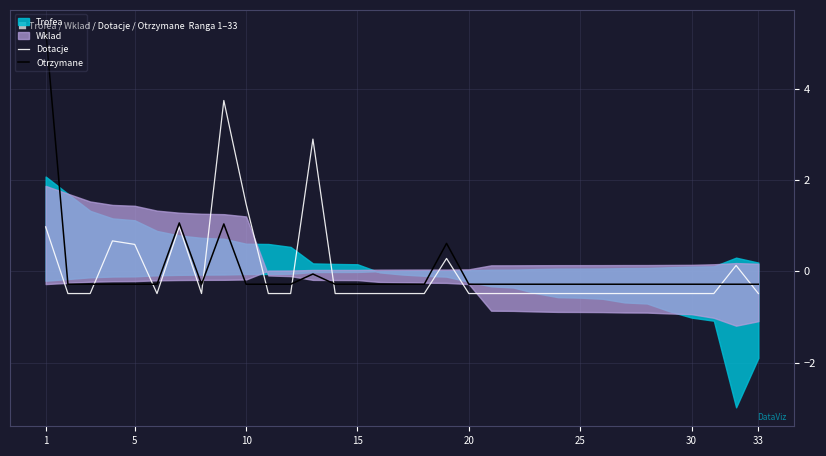

True or false: Dotacje has a value of -0.5 at 33.

True